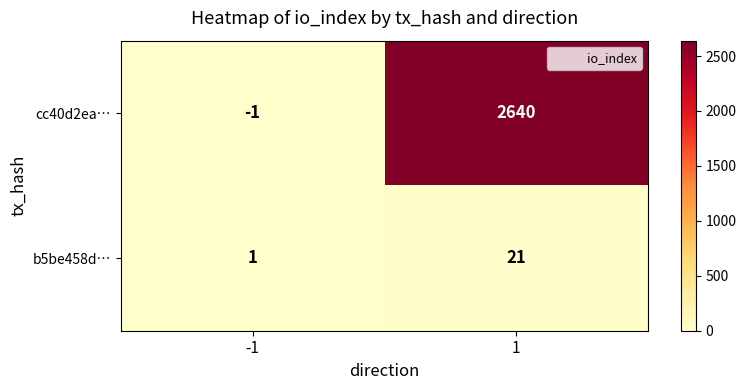

Which series changed the most between -1 and 1?

cc40d2ea…